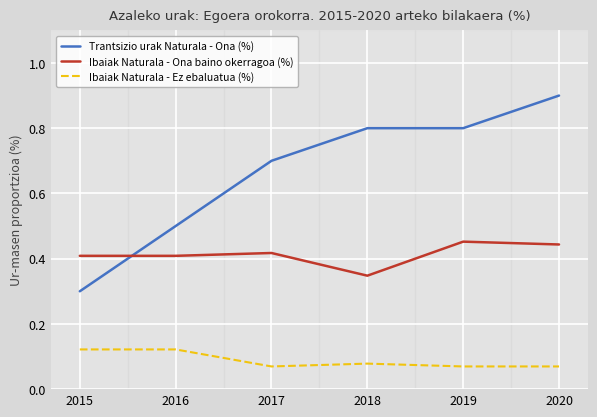

What is the total value across all series at 2017?

1.2